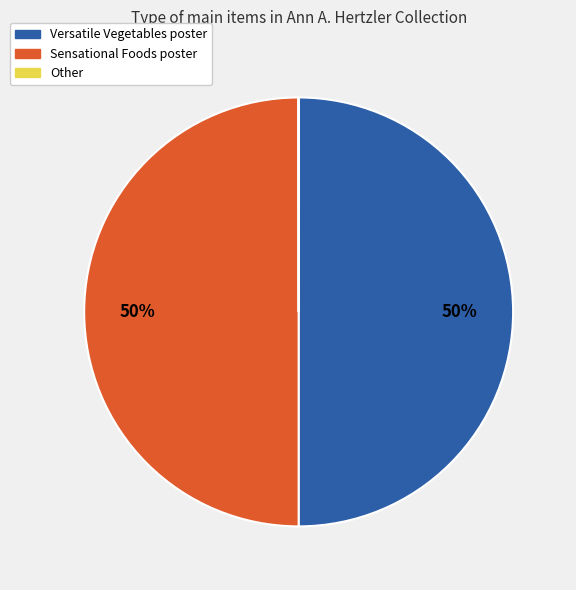

Is it true that Sensational Foods poster is 50% of the pie?

True